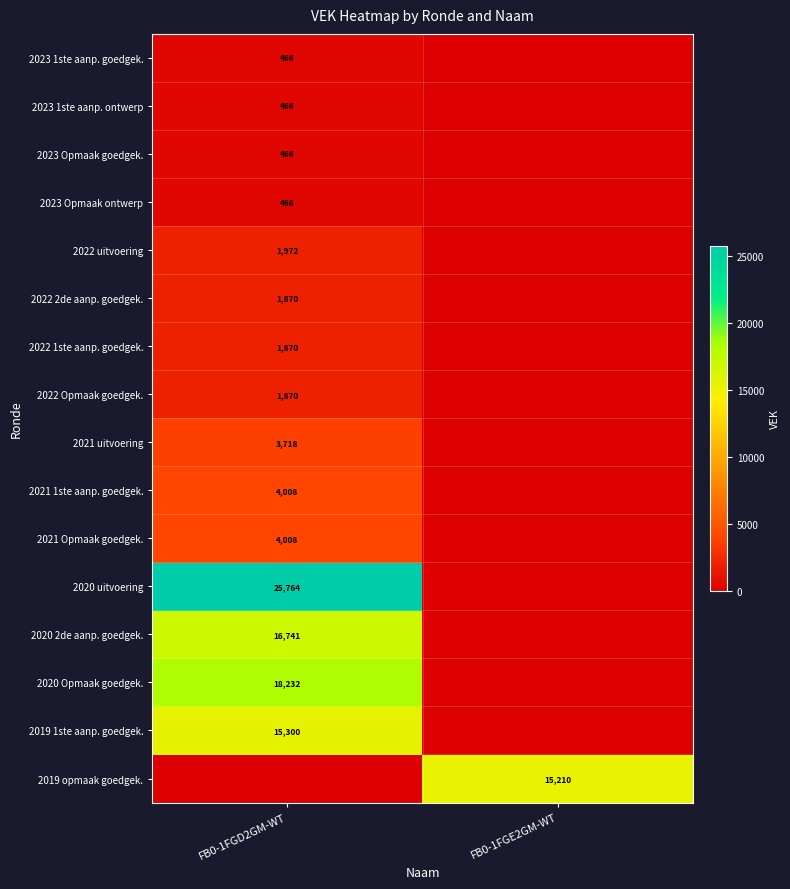

Which category has the lowest value across all series?

FB0-1FGE2GM-WT